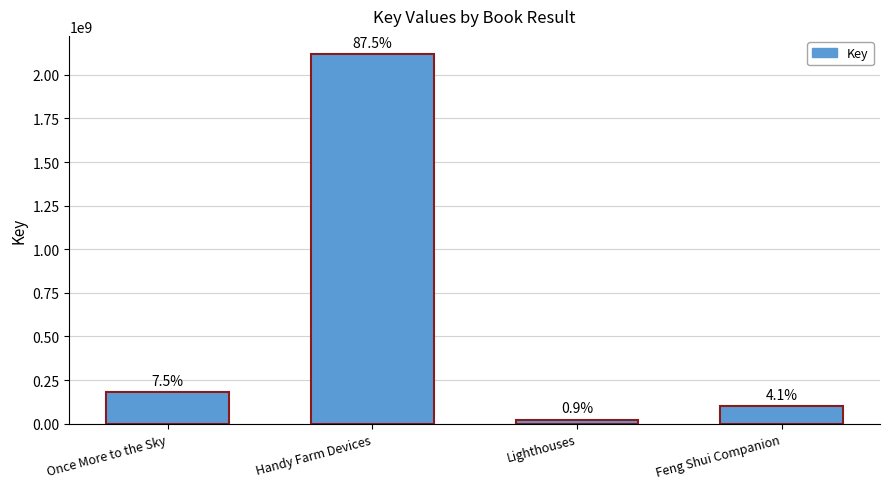

How many bars are there in total?

4